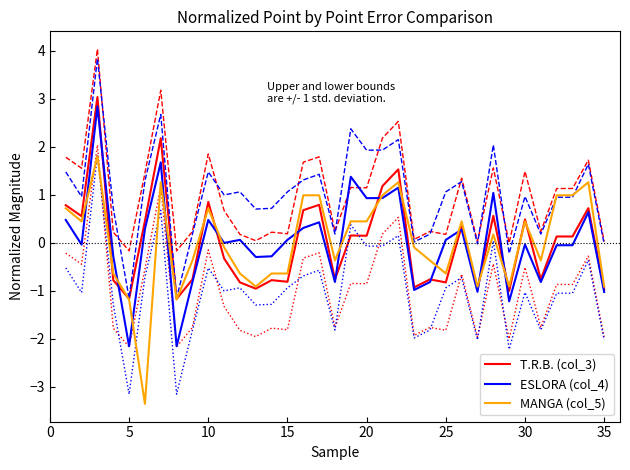

What is the lowest value of the ESLORA (col_4) series?

-2.2